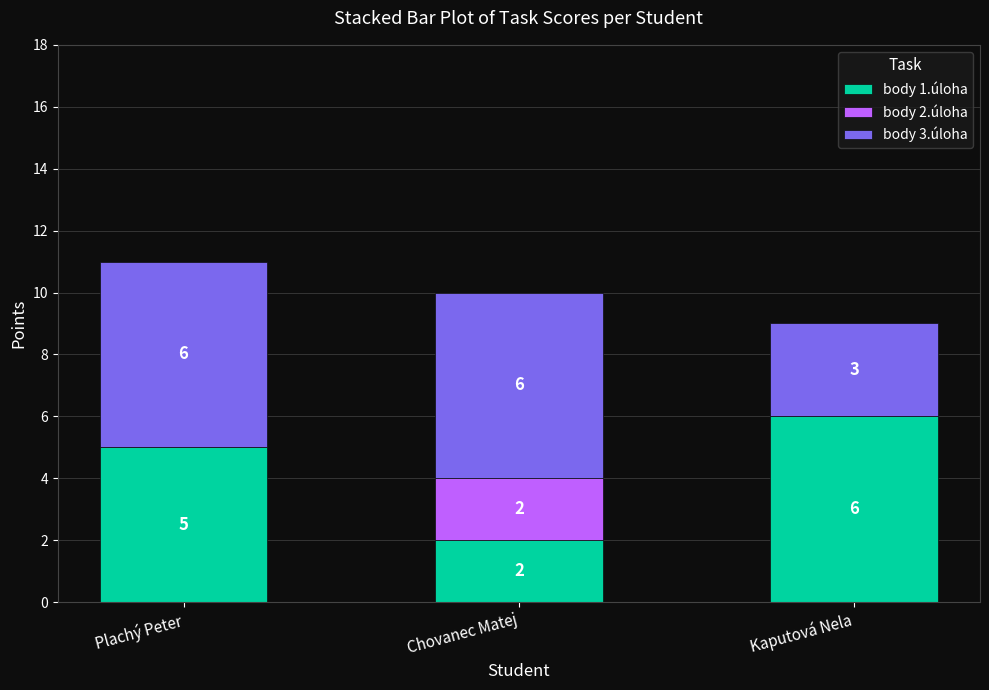

How many body 1.úloha values are between 2 and 6?

3